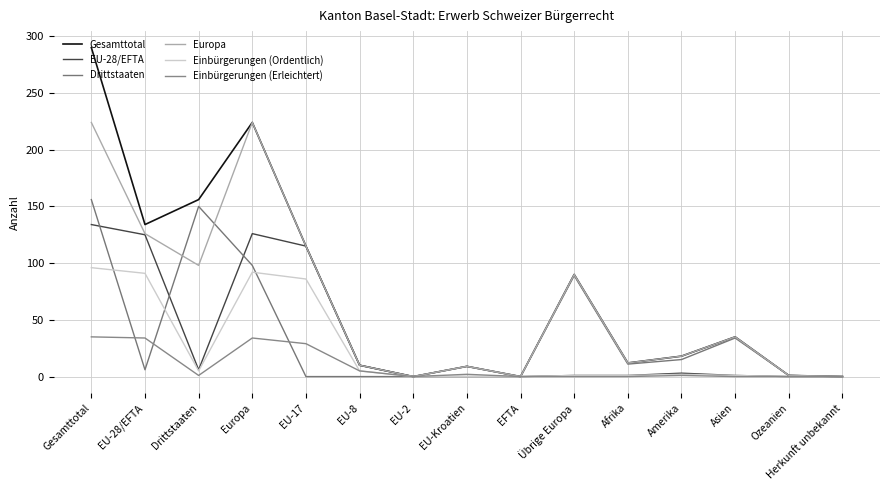

At how many categories does at least one series exceed 66?

6